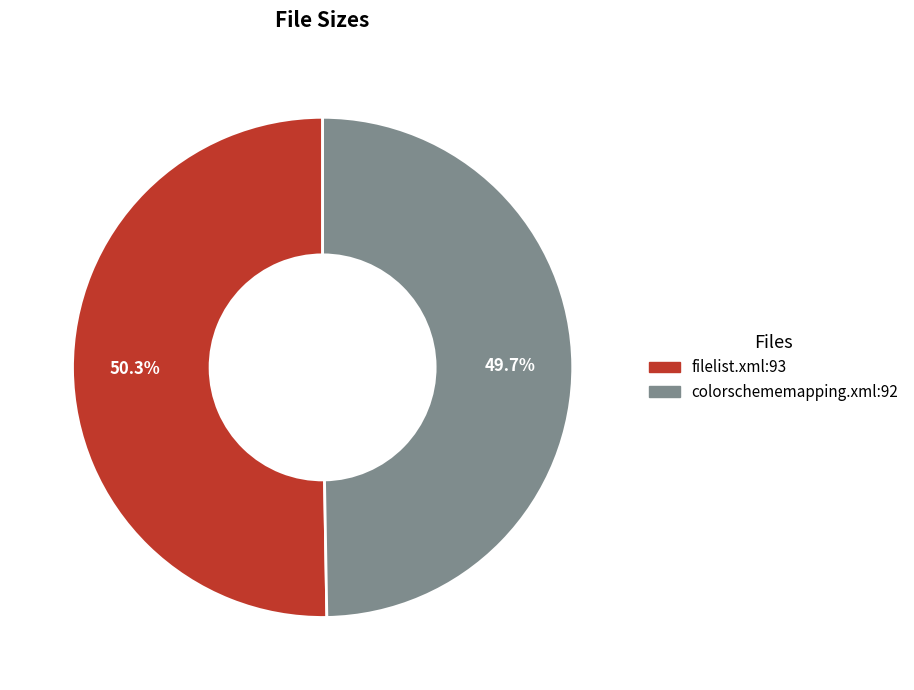

To the nearest percent, what percentage of the pie is colorschememapping.xml?

50%